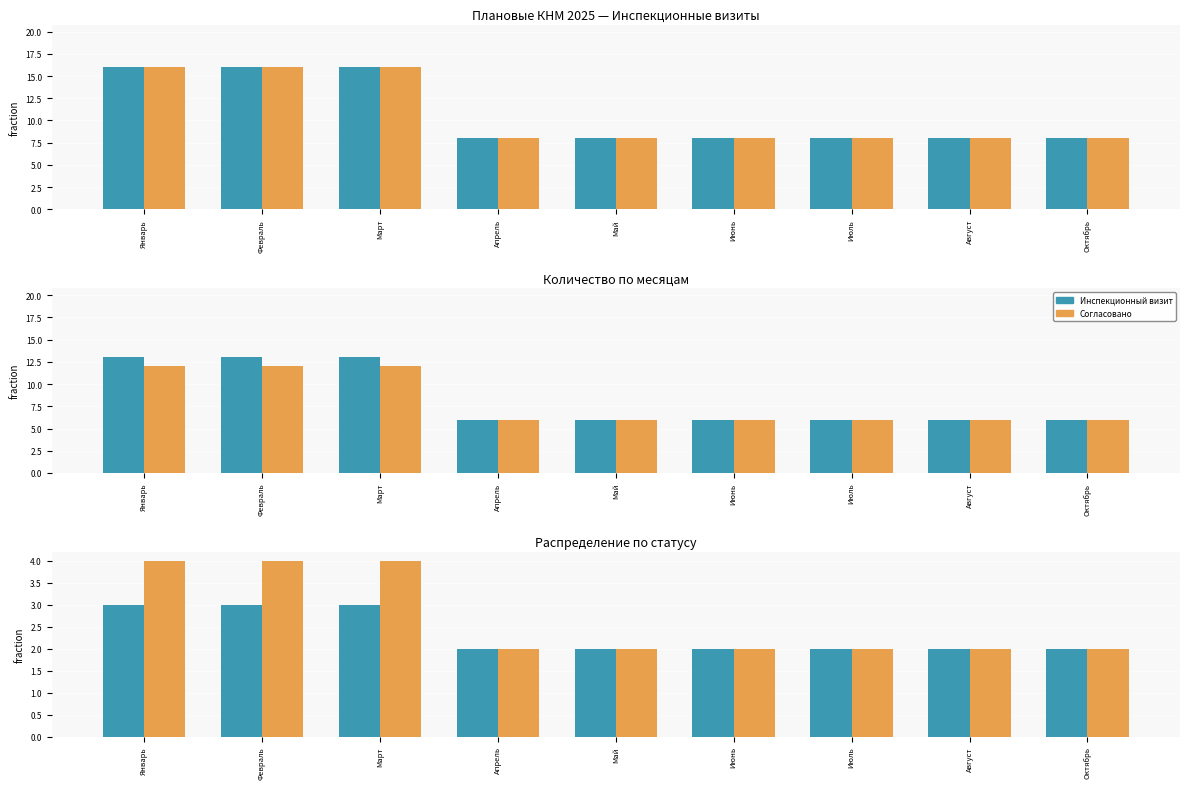

True or false: Согласовано has a value of 3 at Май.

False